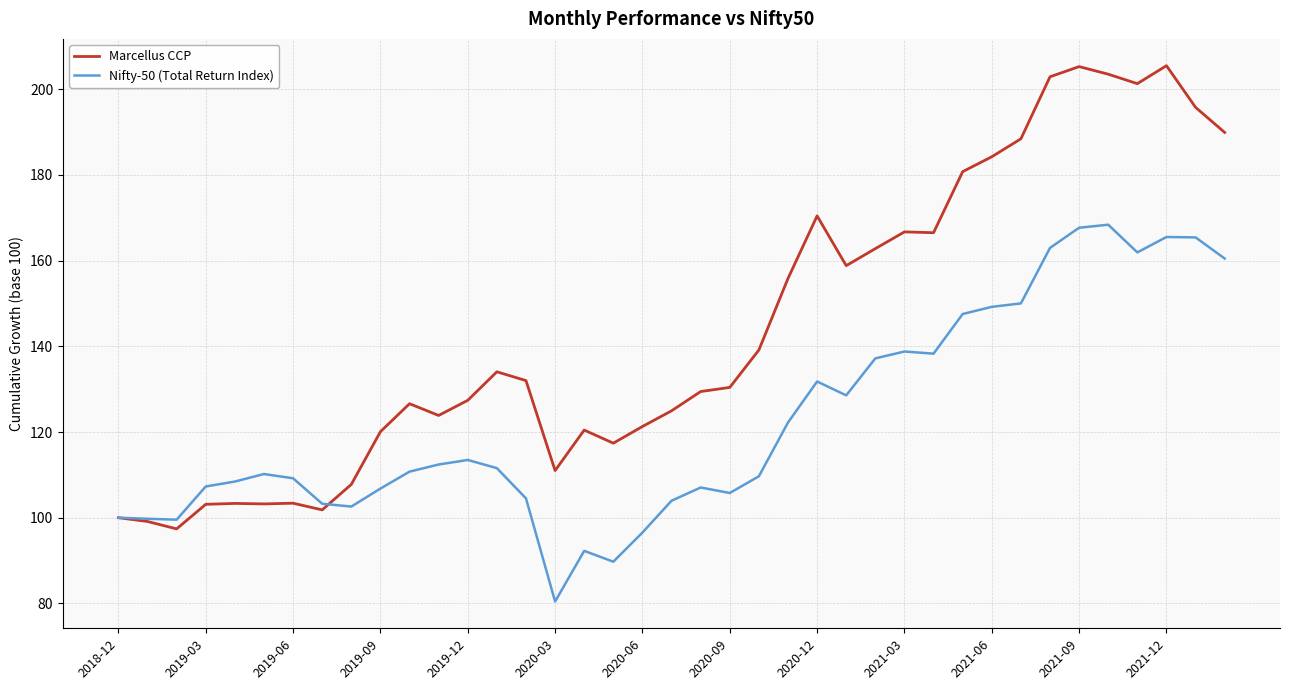

What is the lowest value of the Nifty-50 (Total Return Index) series?

80.4